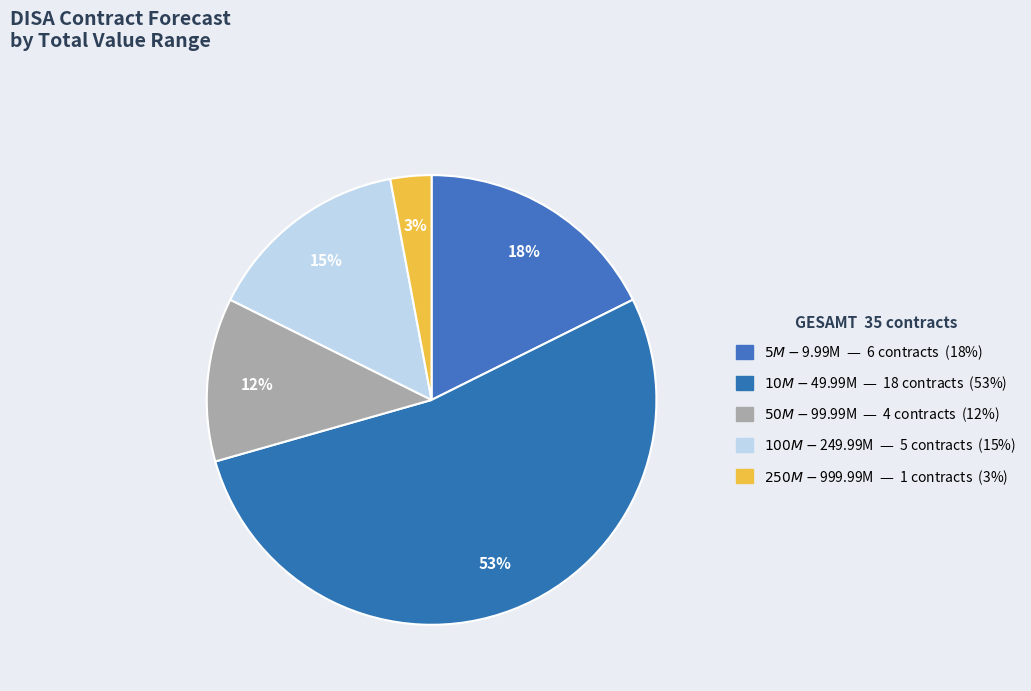

How many slices are in this pie chart?

5